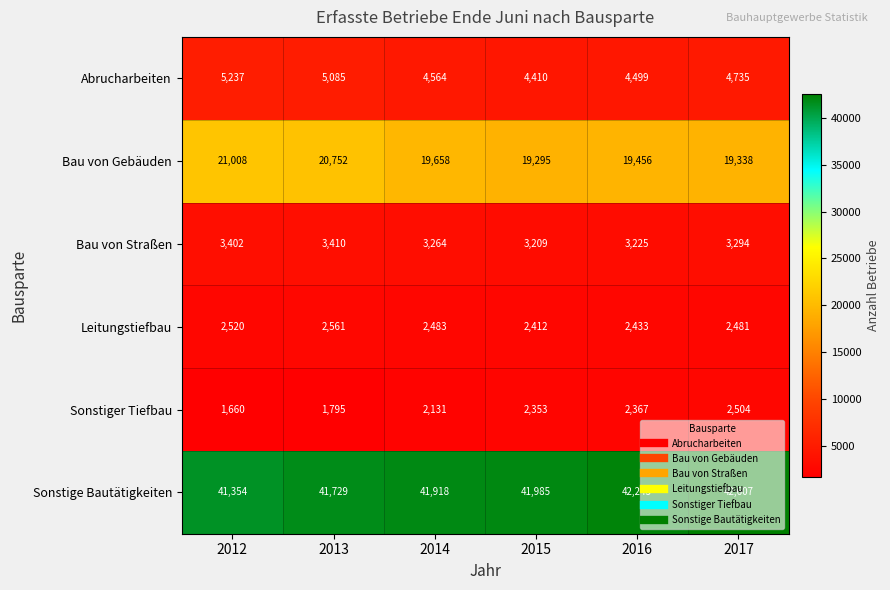

Which series has the largest range (max minus min)?

Bau von Gebäuden